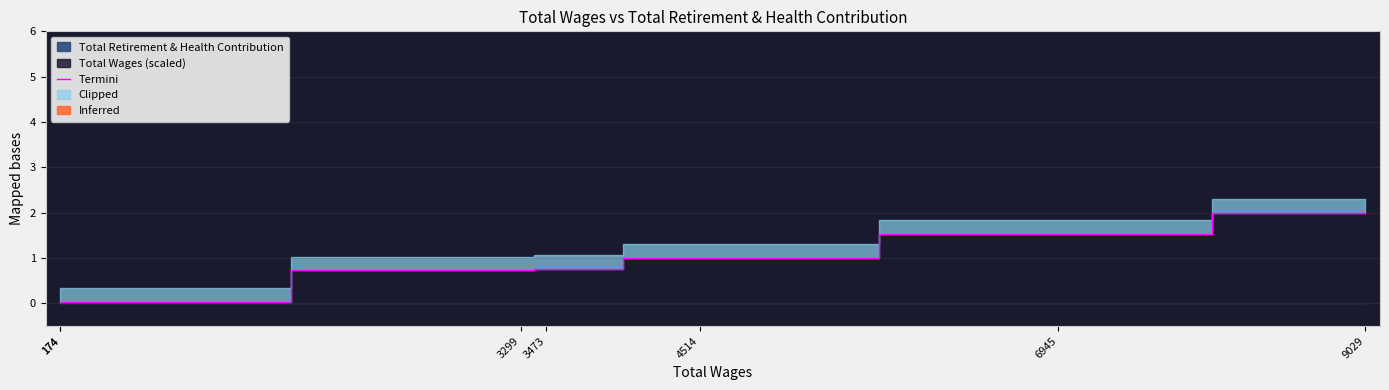

What is the greatest value displayed?

2.0